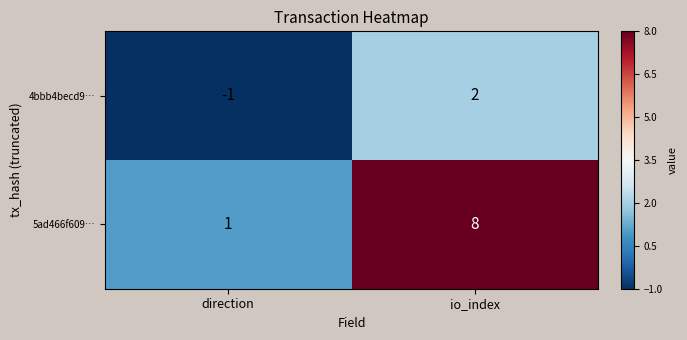

Reading left to right, what are all the values shown in this chart?

4bbb4becd9…: -1	2
5ad466f609…: 1	8